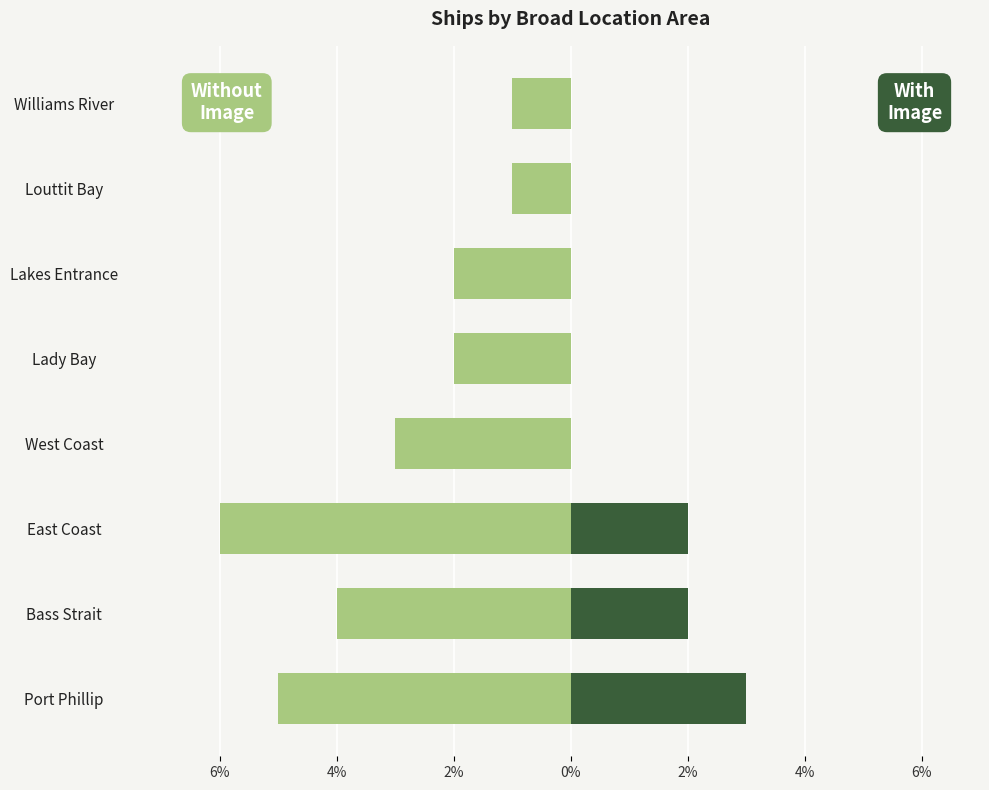

Is the value of Without Image at Louttit Bay greater than the value of With Image at Williams River?

No